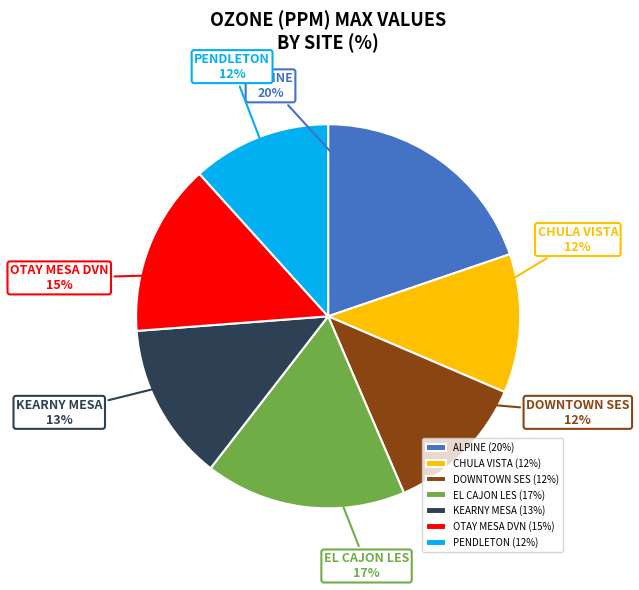

How many segments does this pie chart have?

7